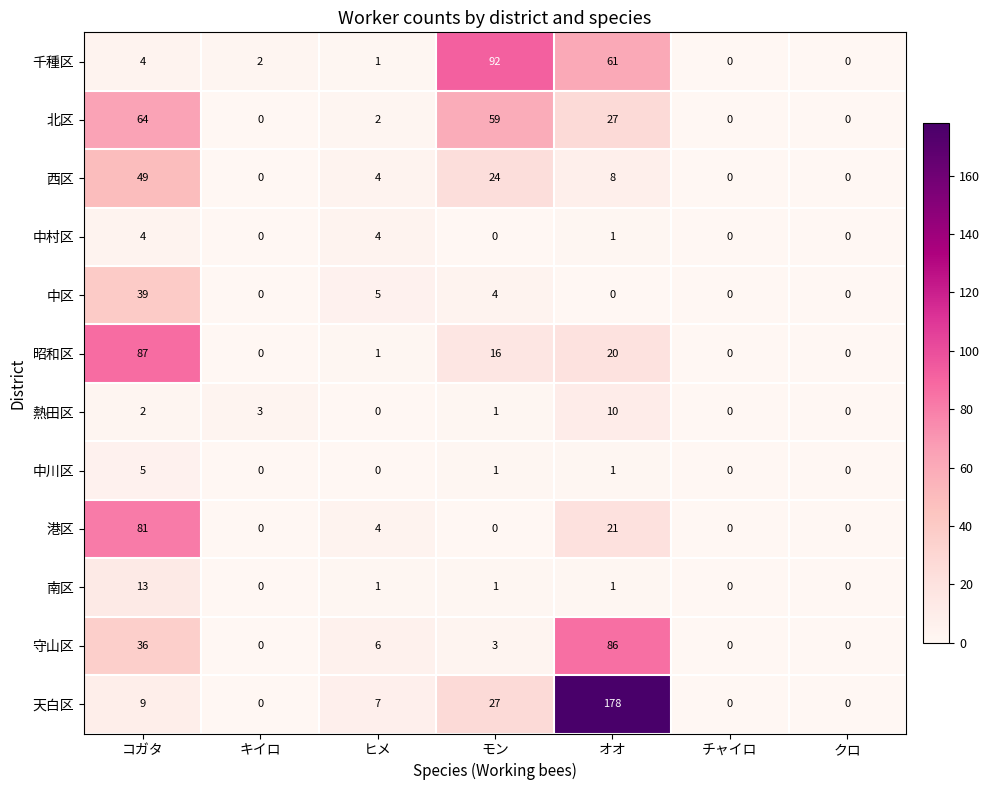

Where does the 守山区 series first go above 3?

コガタ